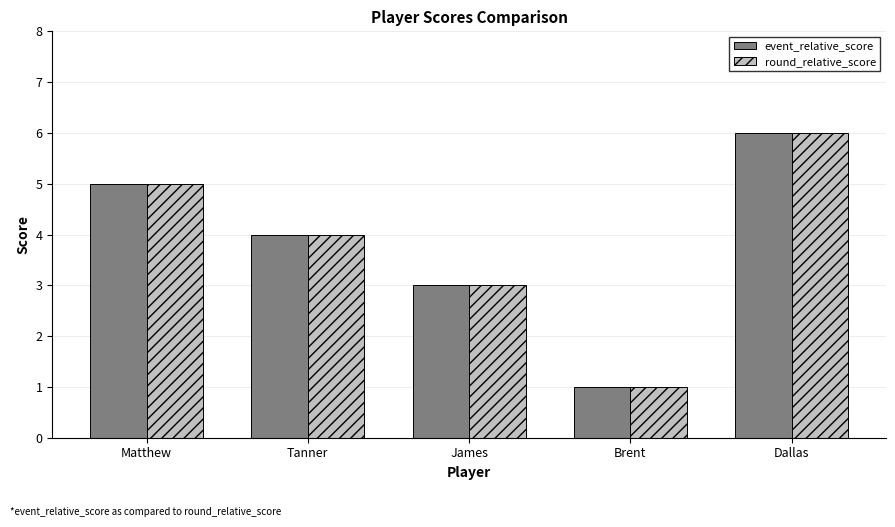

What position from the left is Dallas?

5